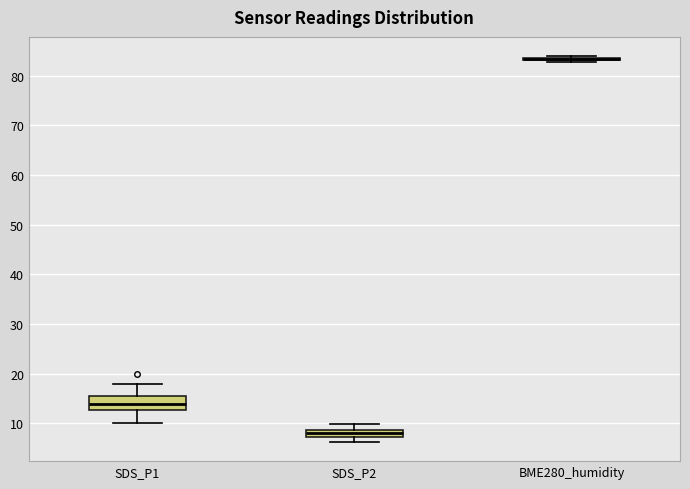

Comparing the boxes themselves (not the whiskers), which one is the tallest?

SDS_P1